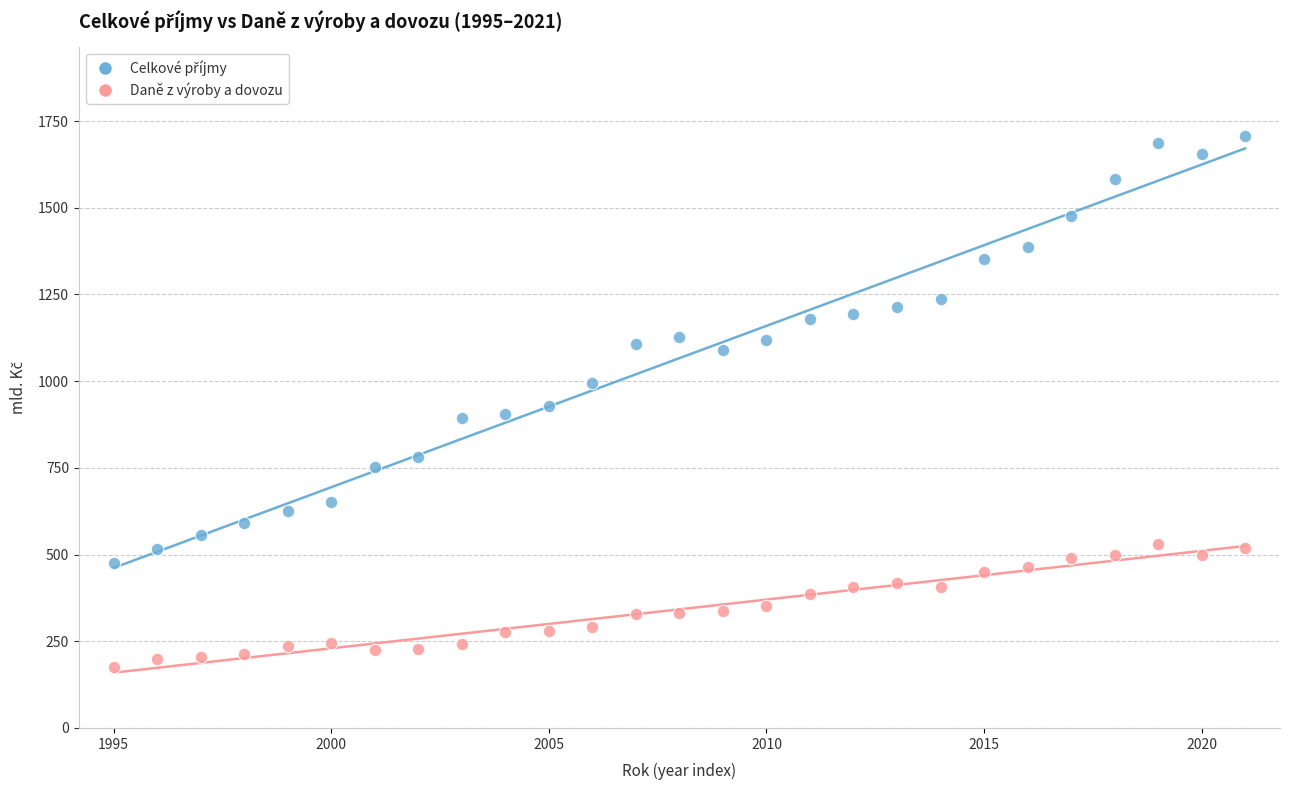

Across all data points, what is the range of Y values (max minus min)?

1531.0